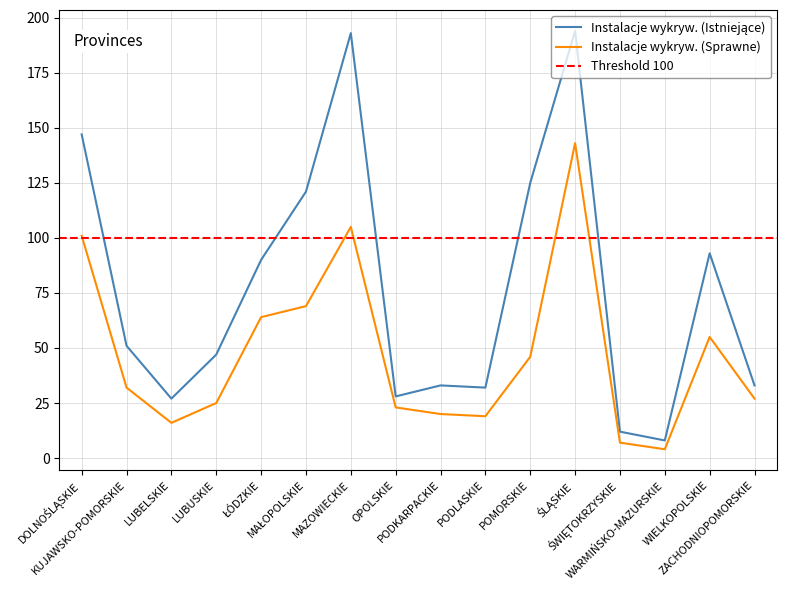

Is it true that Instalacje wykryw. (Sprawne) equals 105 at MAZOWIECKIE?

True